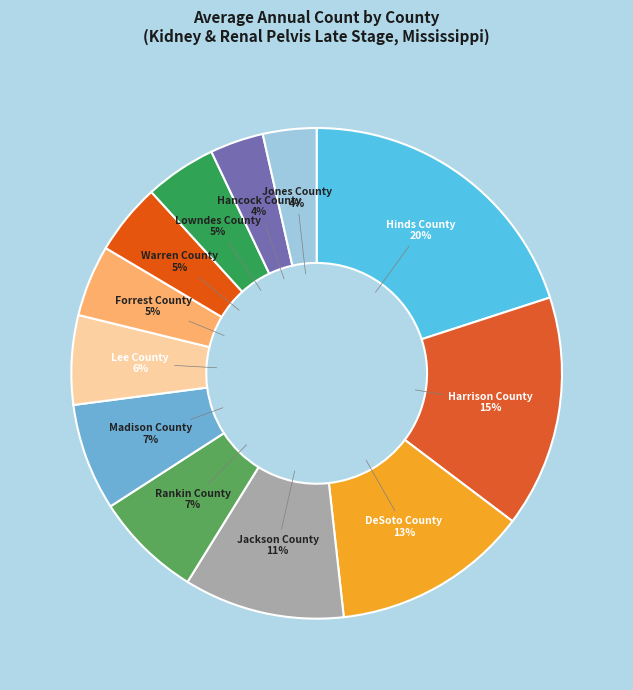

To the nearest percent, what portion does Lowndes County represent?

5%